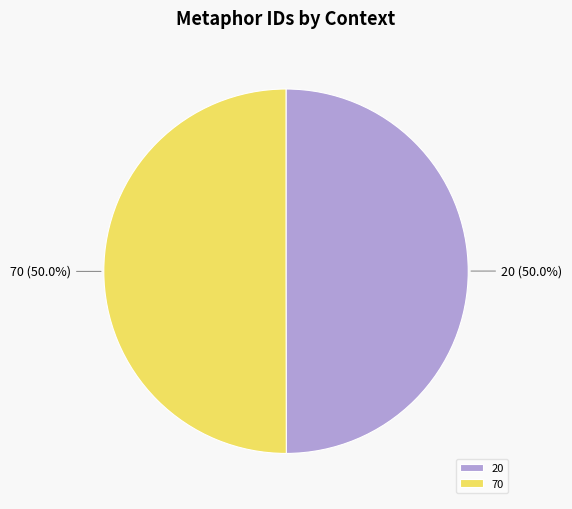

Approximately how many times larger is the value at 70 compared to 20?

1.0